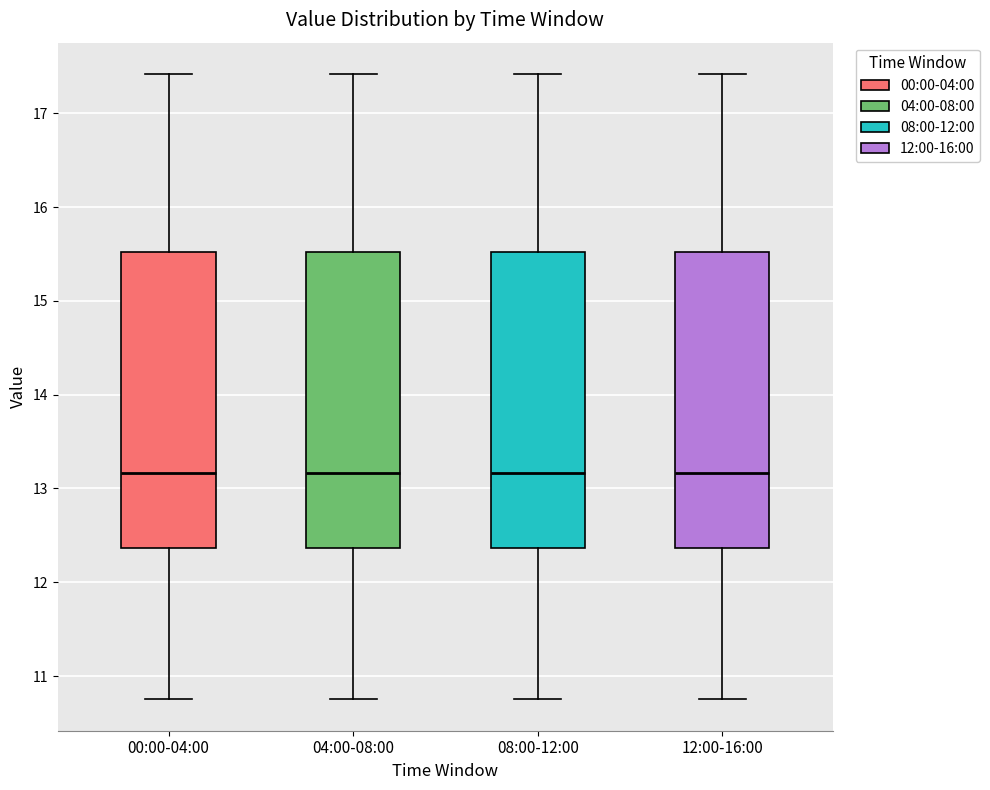

Where does the median line of the box for 08:00-12:00 sit on the y-axis? The values are not printed on the chart, so give them approximately, as read against the axis.

13.2